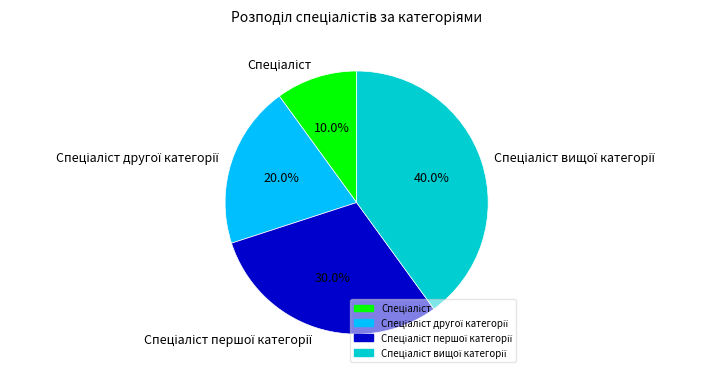

Is there any slice that represents more than half of the pie?

No